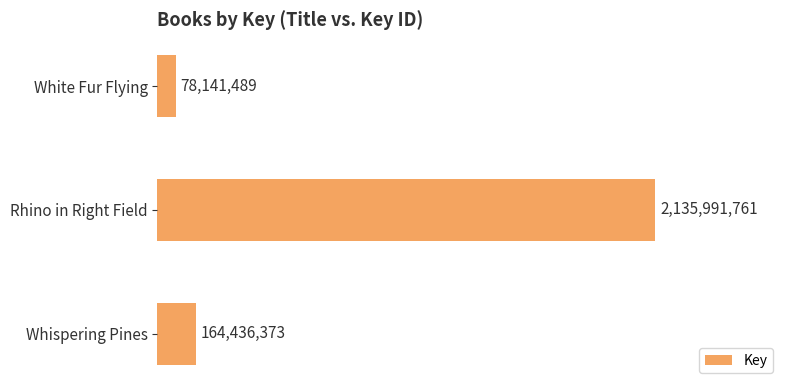

Is it true that the value at Rhino in Right Field is 1112971305?

False